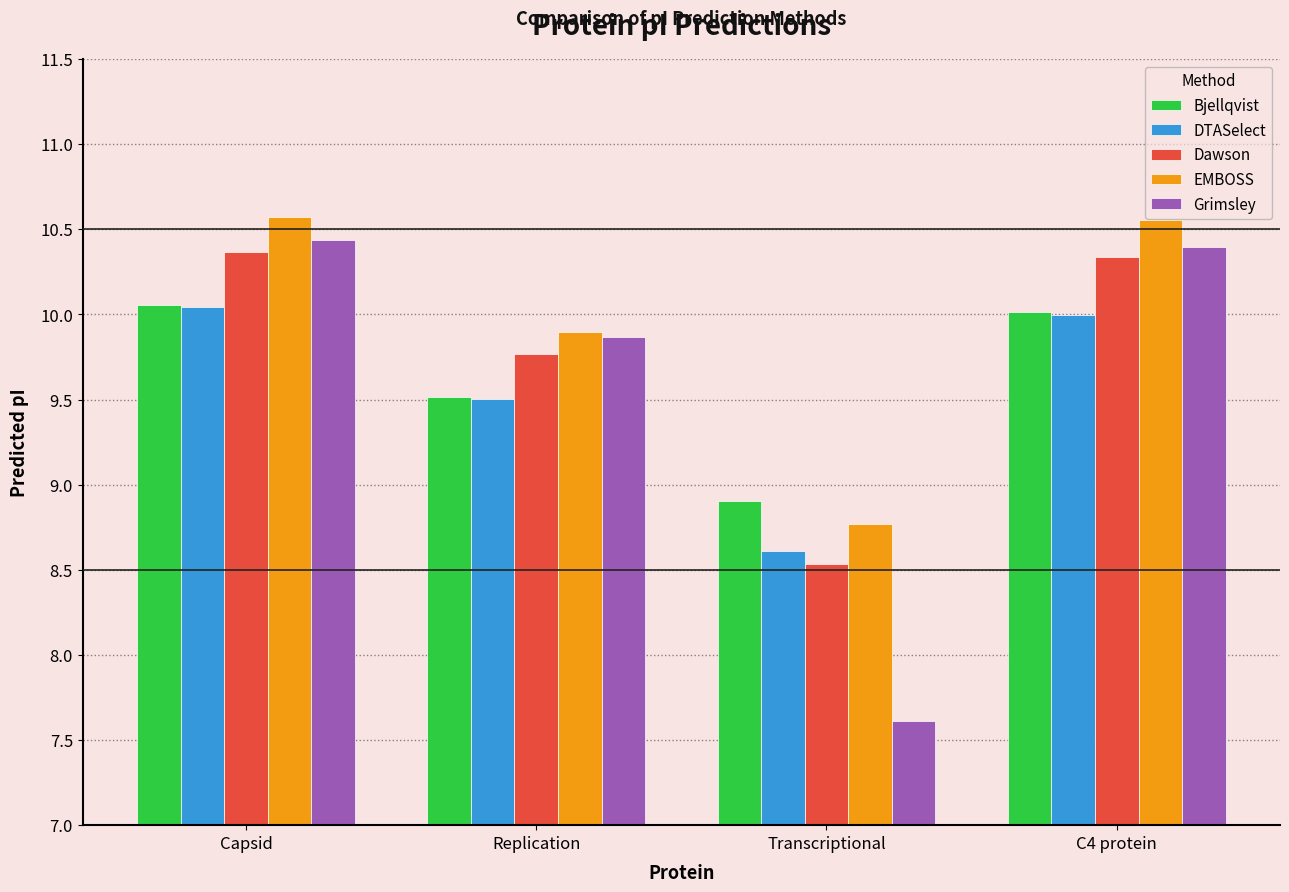

What are all the series names shown in the legend?

Bjellqvist, DTASelect, Dawson, EMBOSS, Grimsley